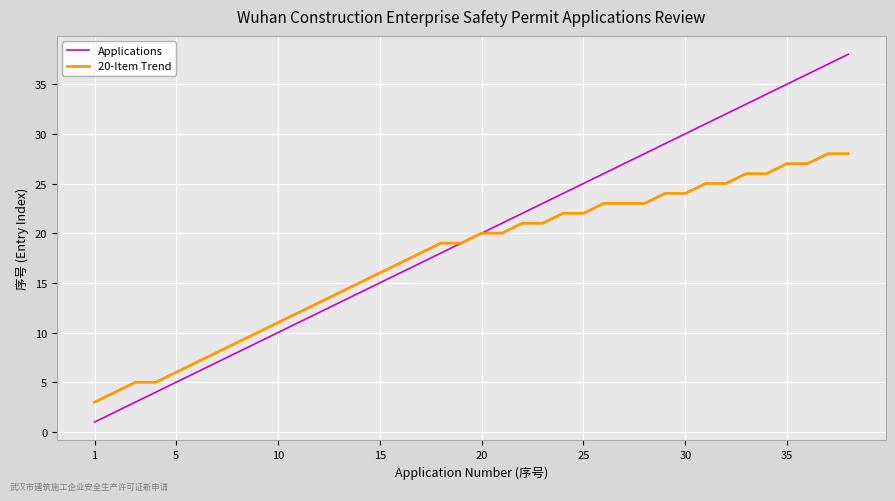

Which series has the widest spread of values?

Applications